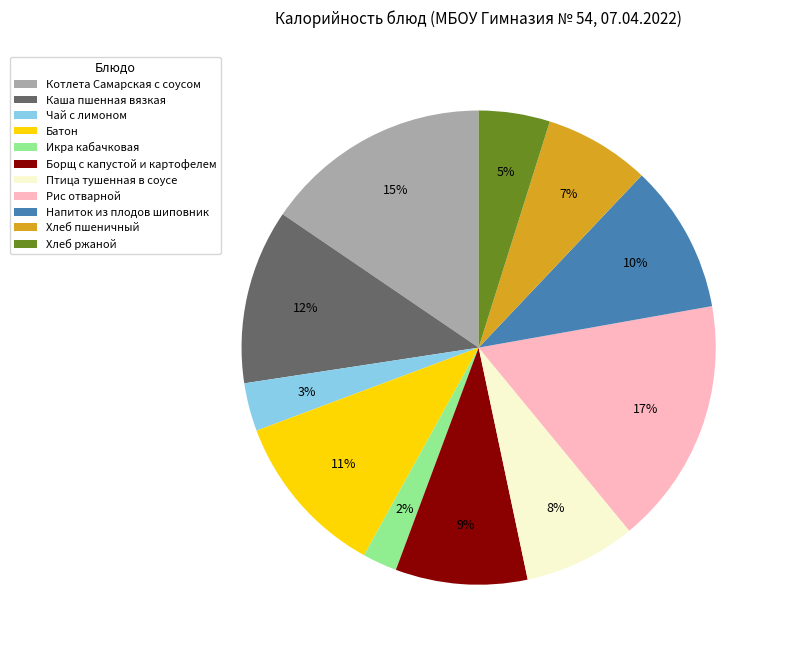

Approximately how many times larger is the value at Хлеб ржаной compared to Хлеб пшеничный?

0.7